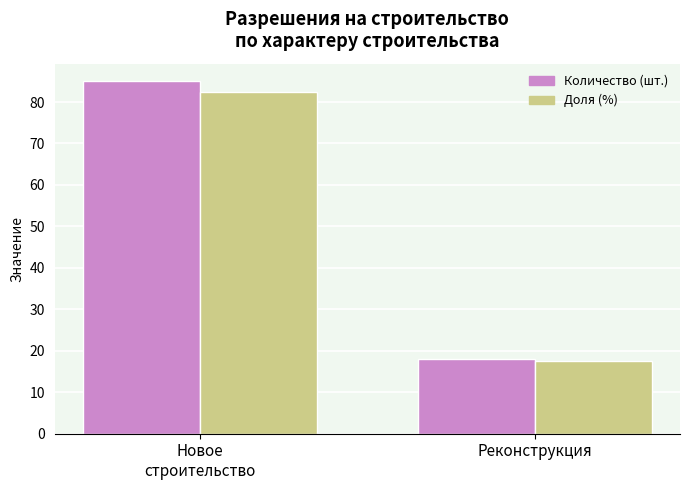

Which label corresponds to the smallest value in the chart?

Реконструкция